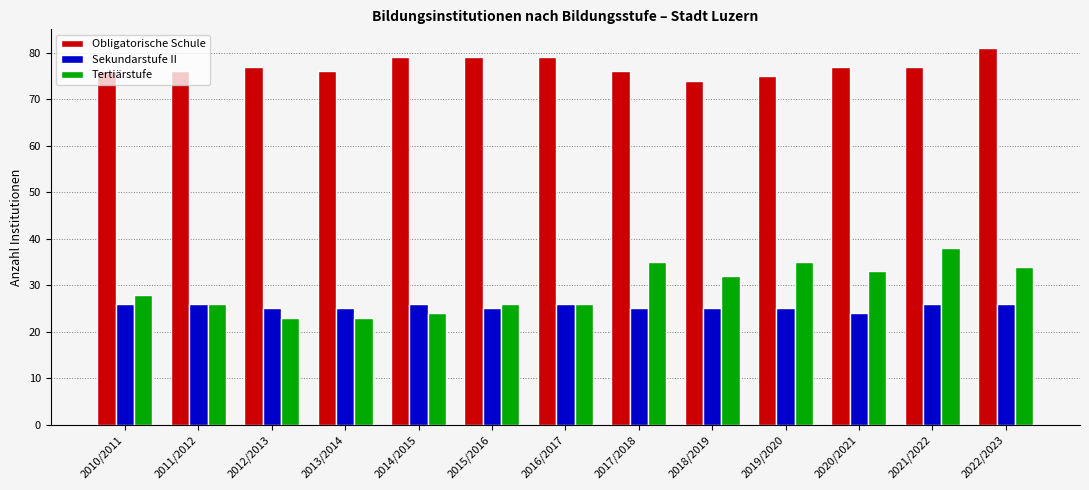

Which series has the largest total across all categories?

Obligatorische Schule